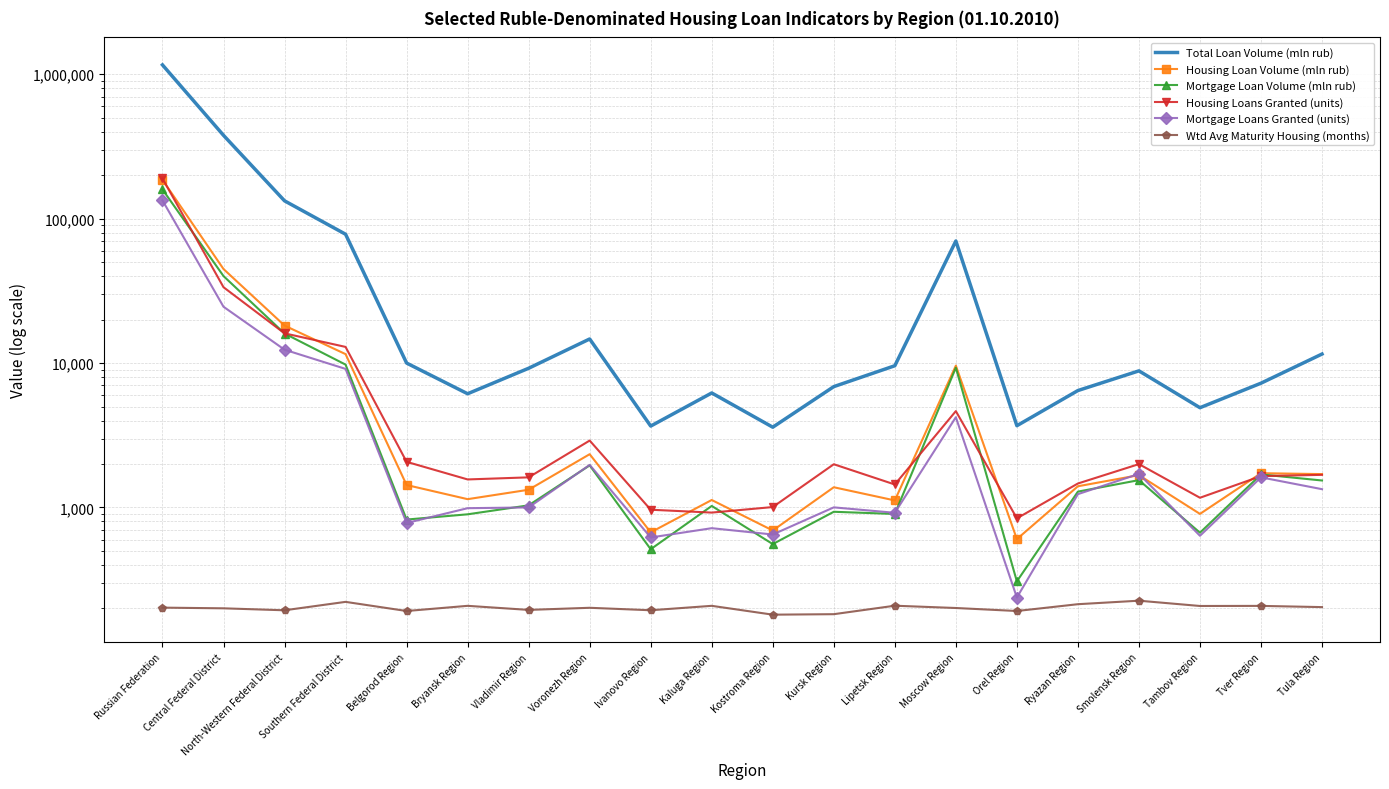

What is the highest value of the Wtd Avg Maturity Housing (months) series?

226.3